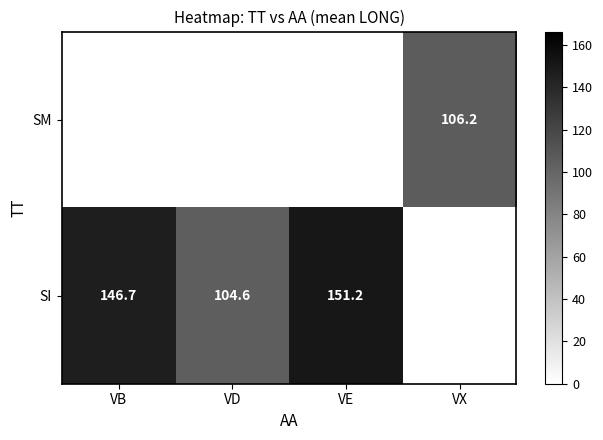

The SI series shows 151.2 at VE. True or false?

True